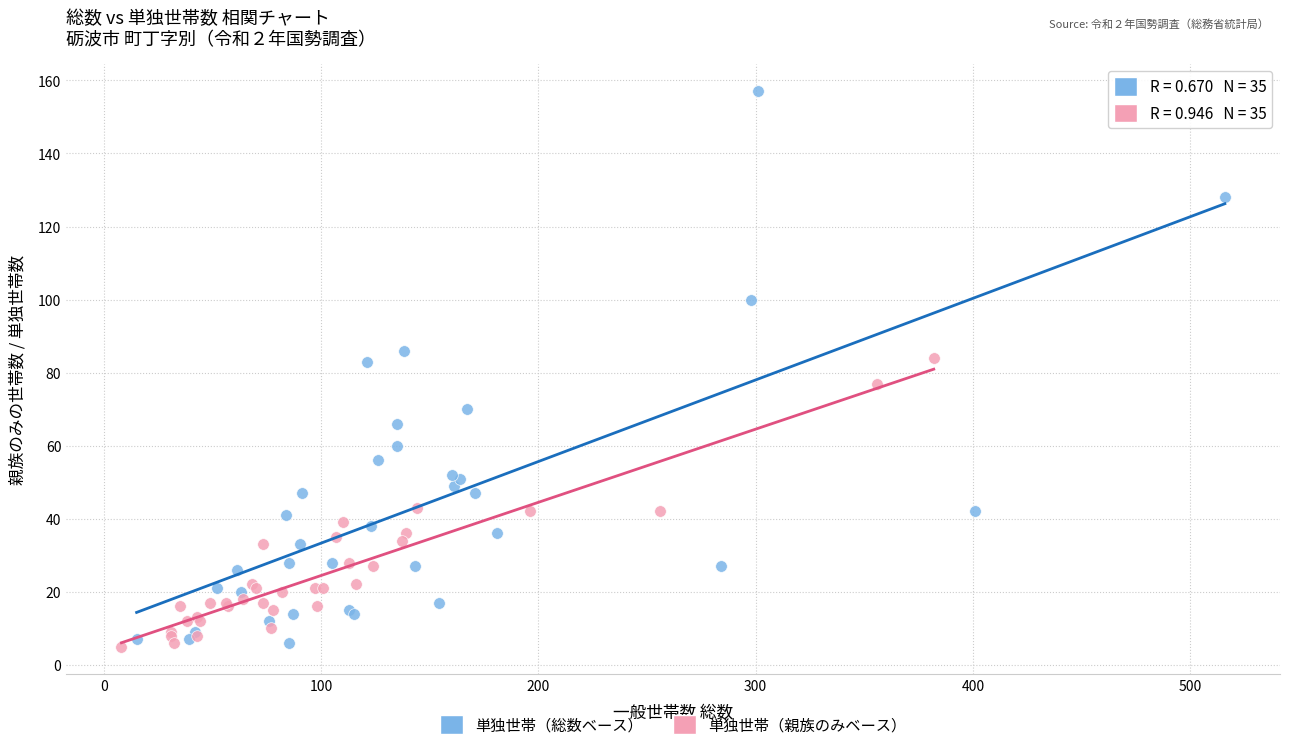

Which series reaches the maximum Y coordinate?

単独世帯（総数ベース）